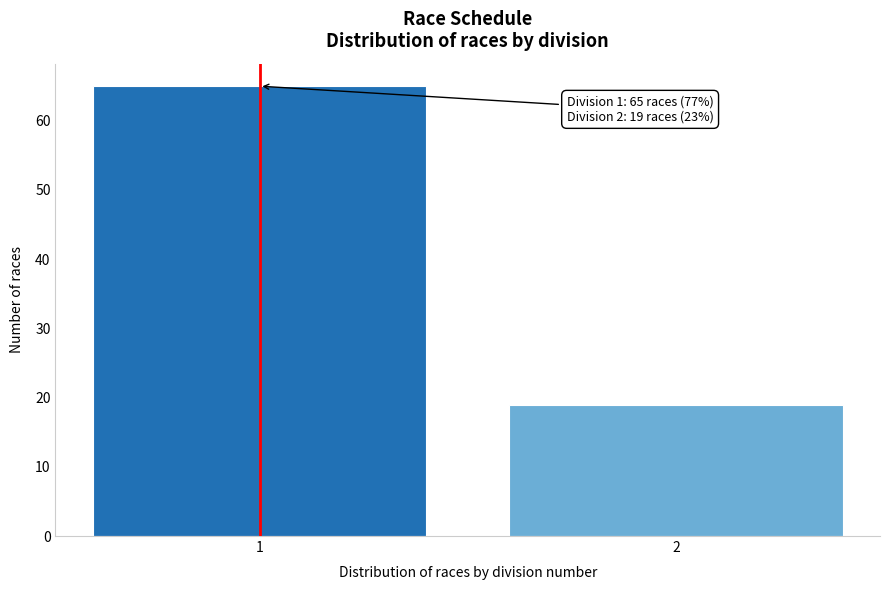

Reading left to right, list all the values displayed in this chart.

1=65	2=19